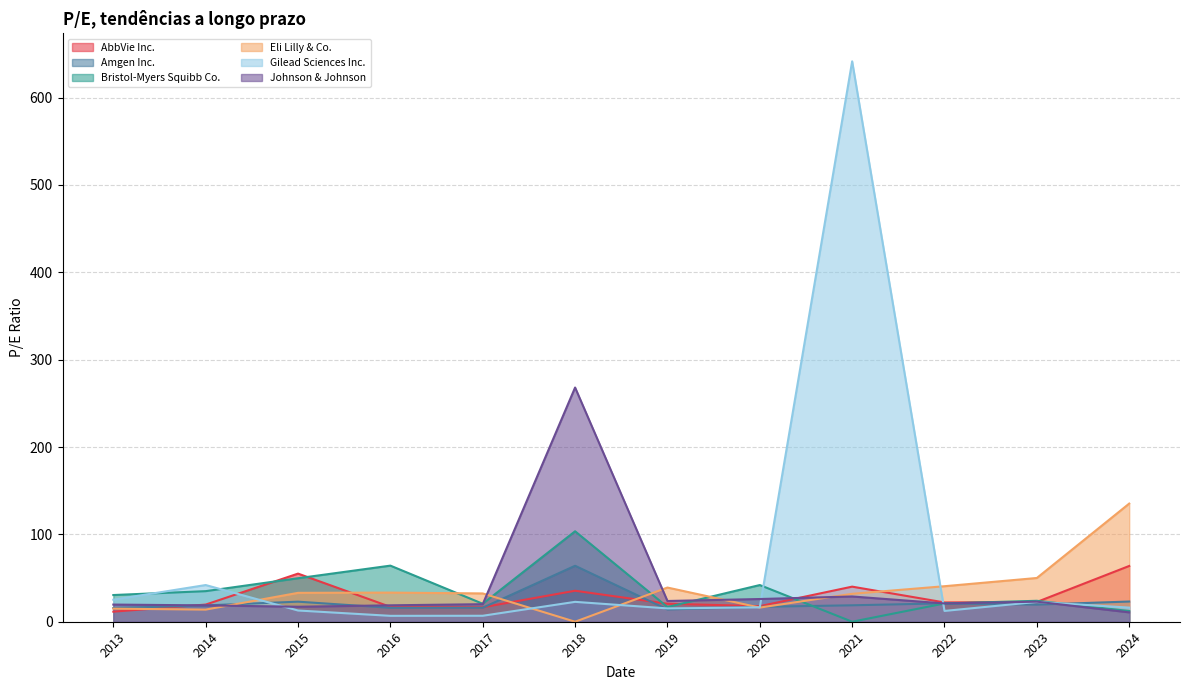

What is the highest value of the Gilead Sciences Inc. series?

641.5